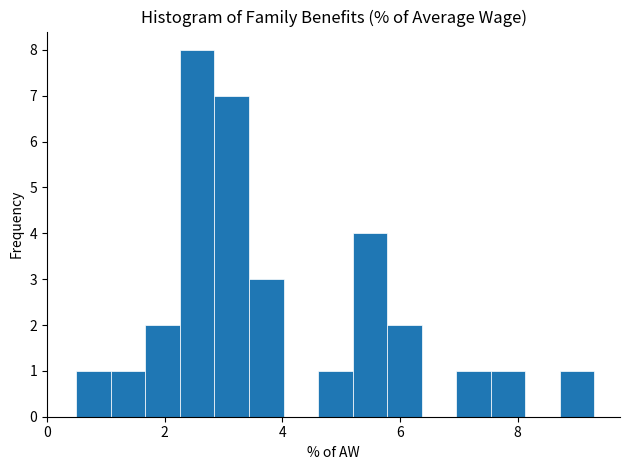

Read against the x-axis, roughly where is the centre of the tallest bar?

2.6